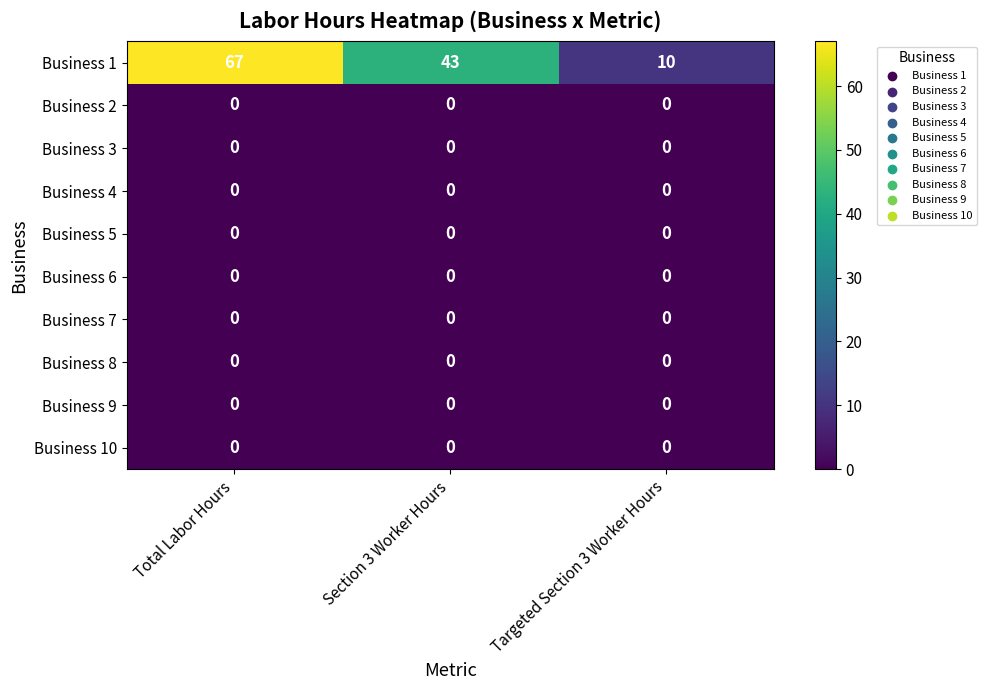

Between Section 3 Worker Hours and Targeted Section 3 Worker Hours, which series saw the biggest shift?

Business 1